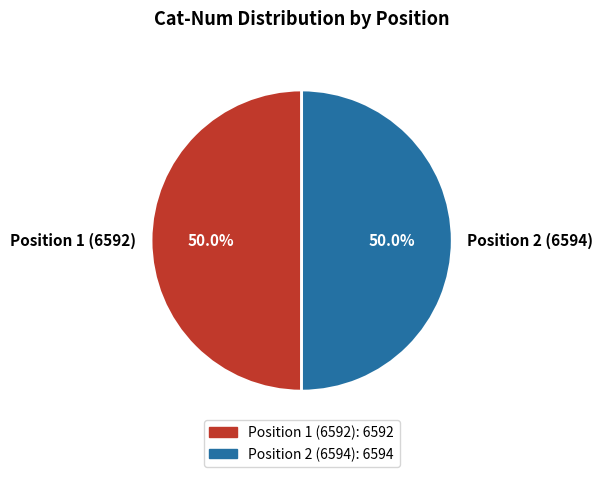

Do Position 2 (6594) and Position 1 (6592) together represent more than half of the pie?

Yes